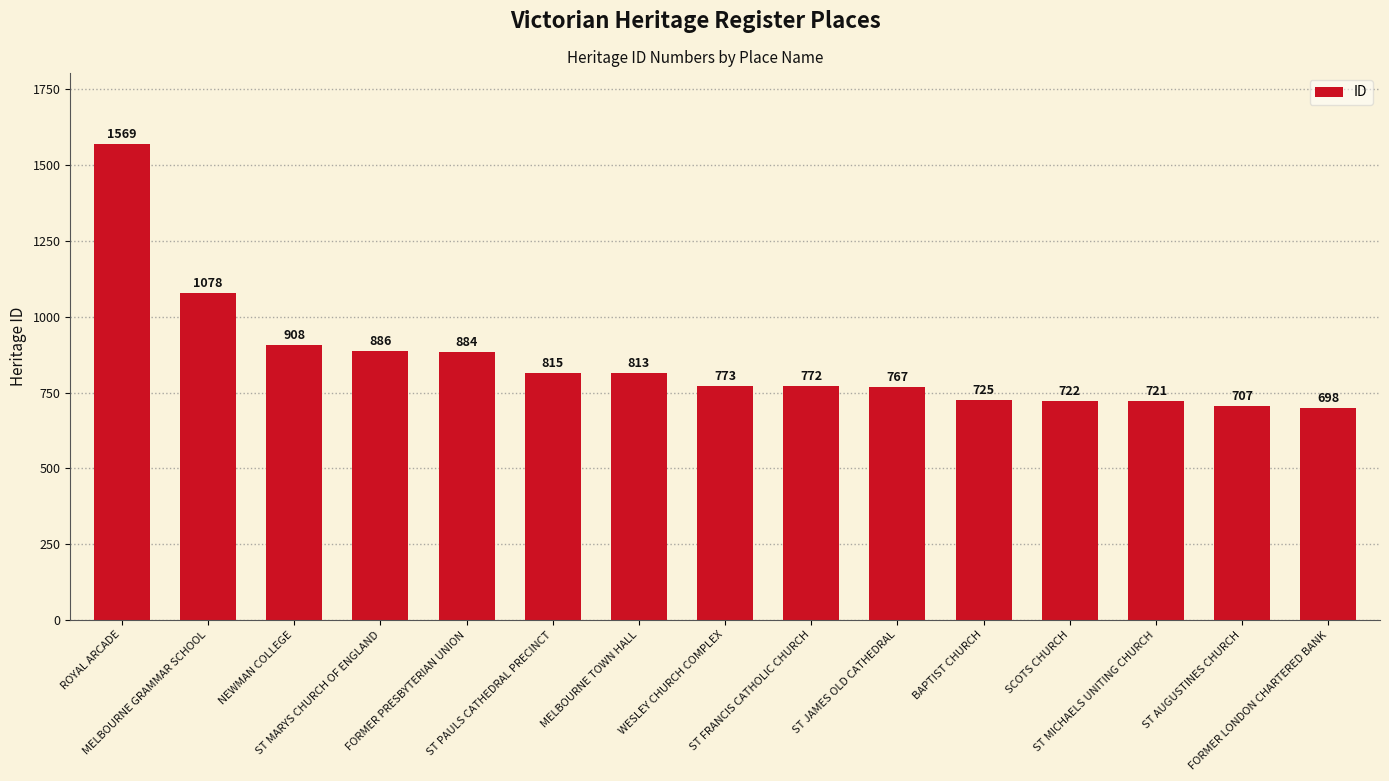

What is the smallest value displayed?

698